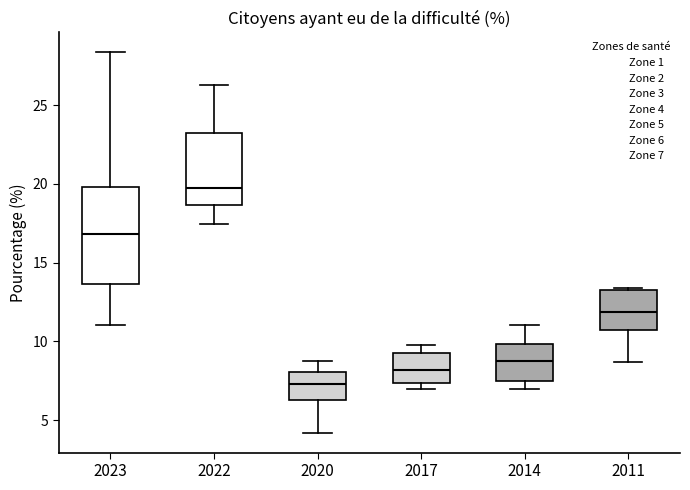

Reading left to right, transcribe this box plot: for each box, give where its median line is, the range the box spans, and where its two whiskers end, as read against the y-axis. The values are not printed on the chart, so give them approximately, as read against the axis.

2023: median 17.0, box 13.5 to 20.0, whiskers 11.0 to 28.5
2022: median 19.5, box 18.5 to 23.0, whiskers 17.5 to 26.5
2020: median 7.5, box 6.5 to 8.0, whiskers 4.0 to 9.0
2017: median 8.0, box 7.5 to 9.0, whiskers 7.0 to 10.0
2014: median 8.5, box 7.5 to 10.0, whiskers 7.0 to 11.0
2011: median 12.0, box 10.5 to 13.0, whiskers 8.5 to 13.5